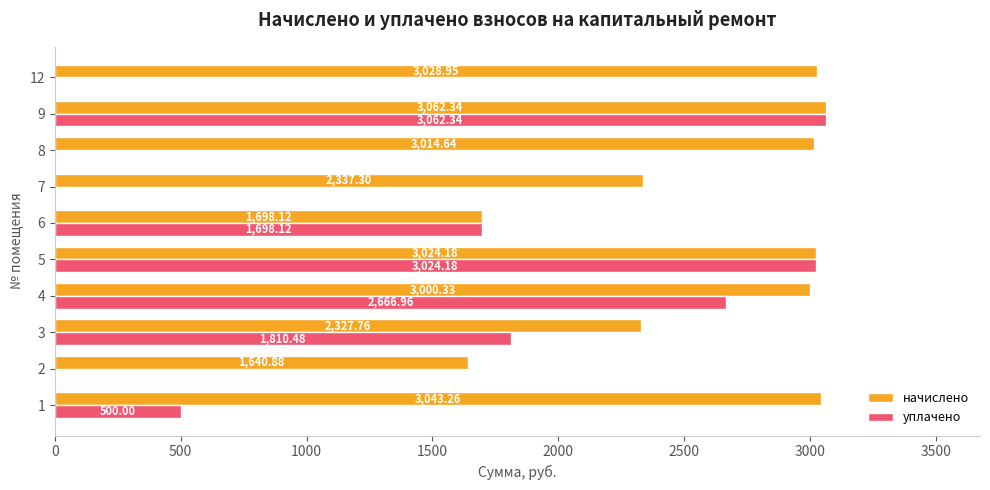

How many series are shown in this chart?

2